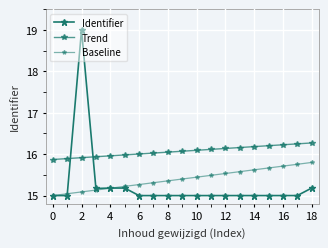

True or false: Trend has more than 1 points higher than both neighbors.

False